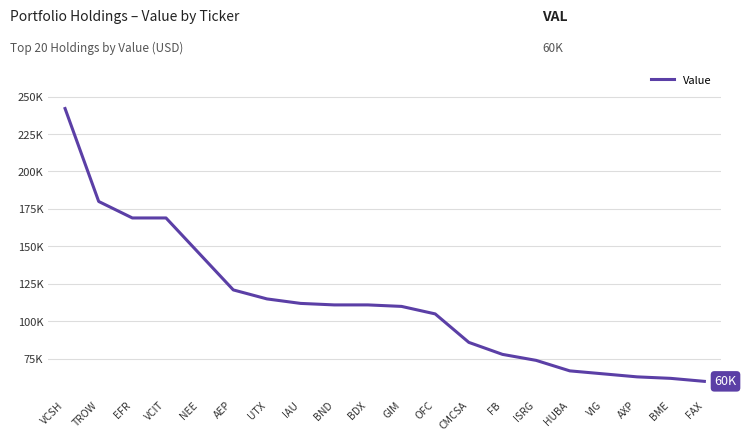

Between OFC and BND, which is larger?

BND